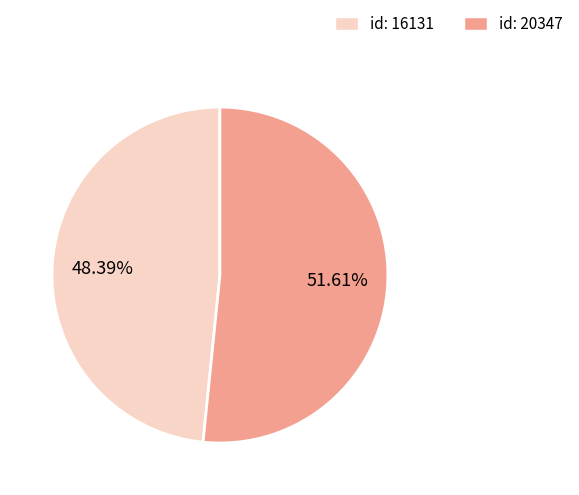

Does any single category account for the majority?

Yes